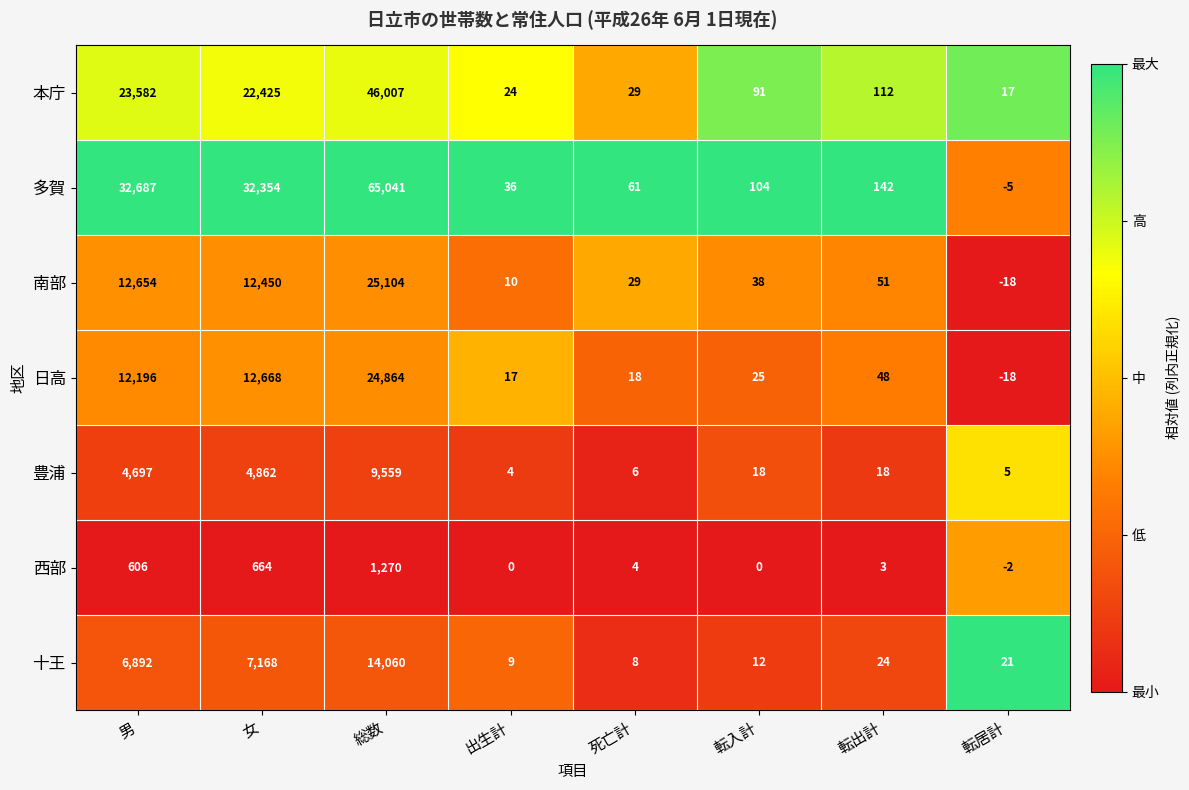

Rank the series at 男 from lowest to highest value.

西部, 豊浦, 十王, 日高, 南部, 本庁, 多賀